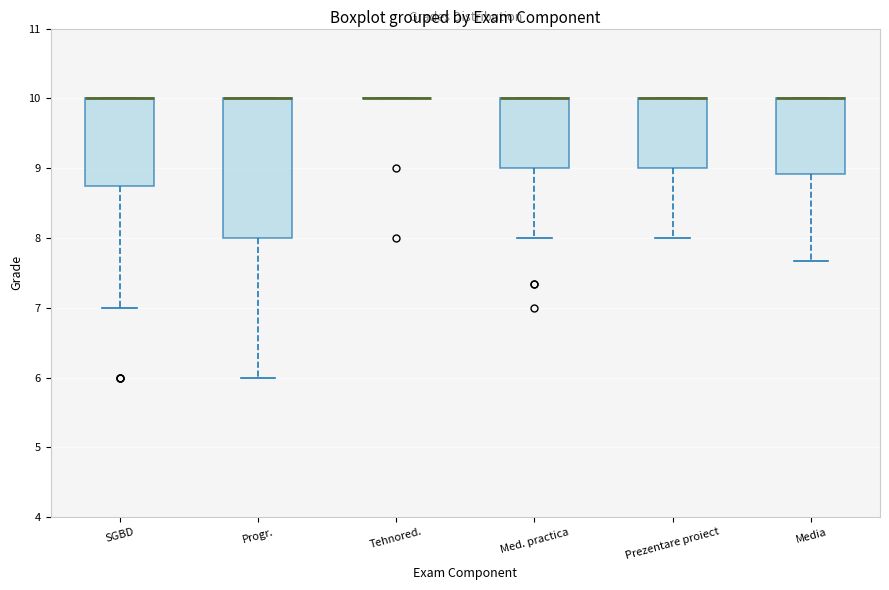

Which box is the tallest, from its lower edge to its upper edge?

Progr.